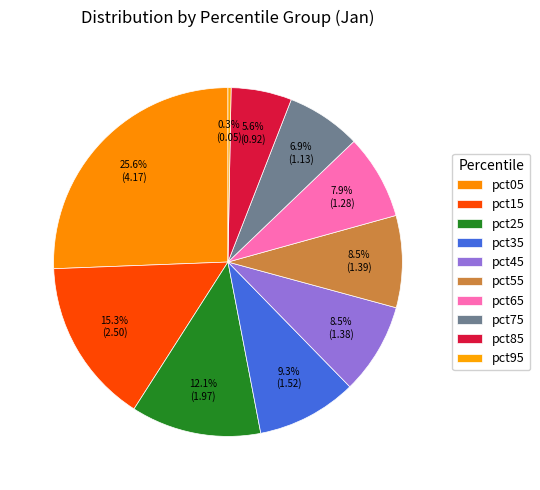

What is the largest slice in the pie chart?

pct05